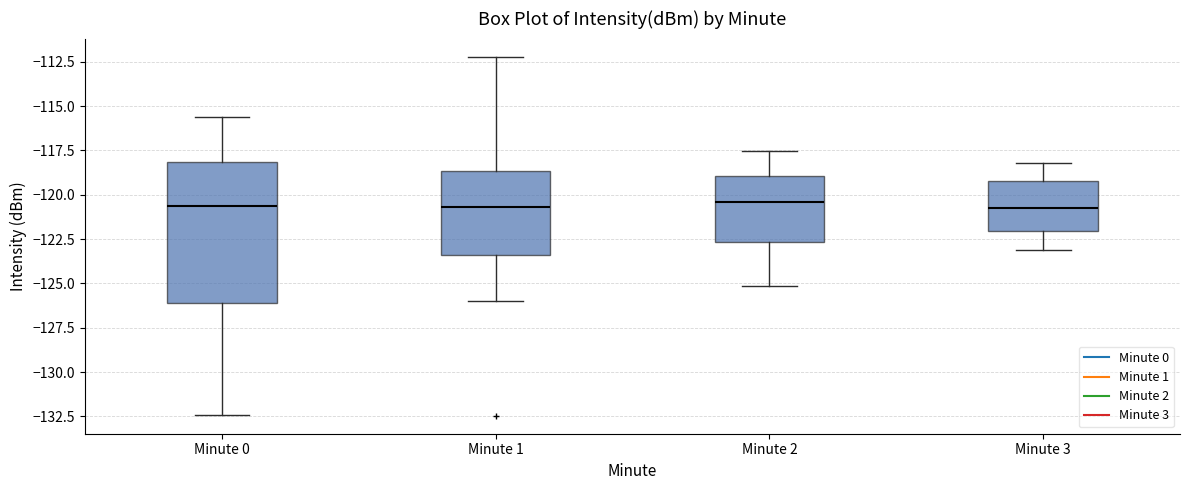

Where does the median line of the box for Minute 3 sit on the y-axis? The values are not printed on the chart, so give them approximately, as read against the axis.

-120.5